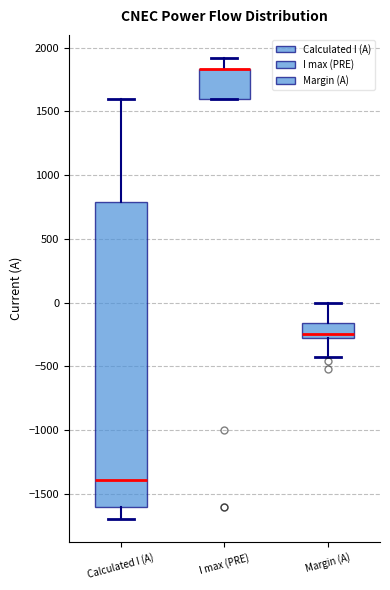

Which box is the tallest, from its lower edge to its upper edge?

Calculated I (A)